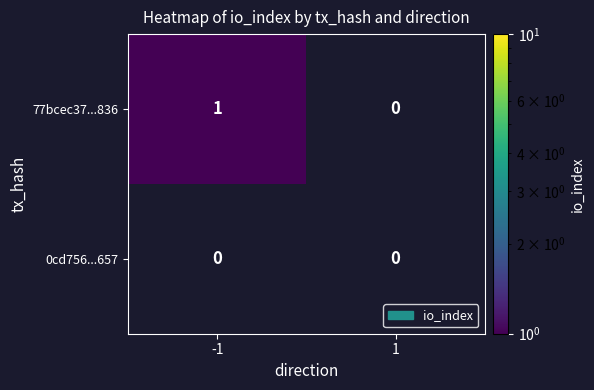

What is the difference between the row_0 values at -1 and 1?

1